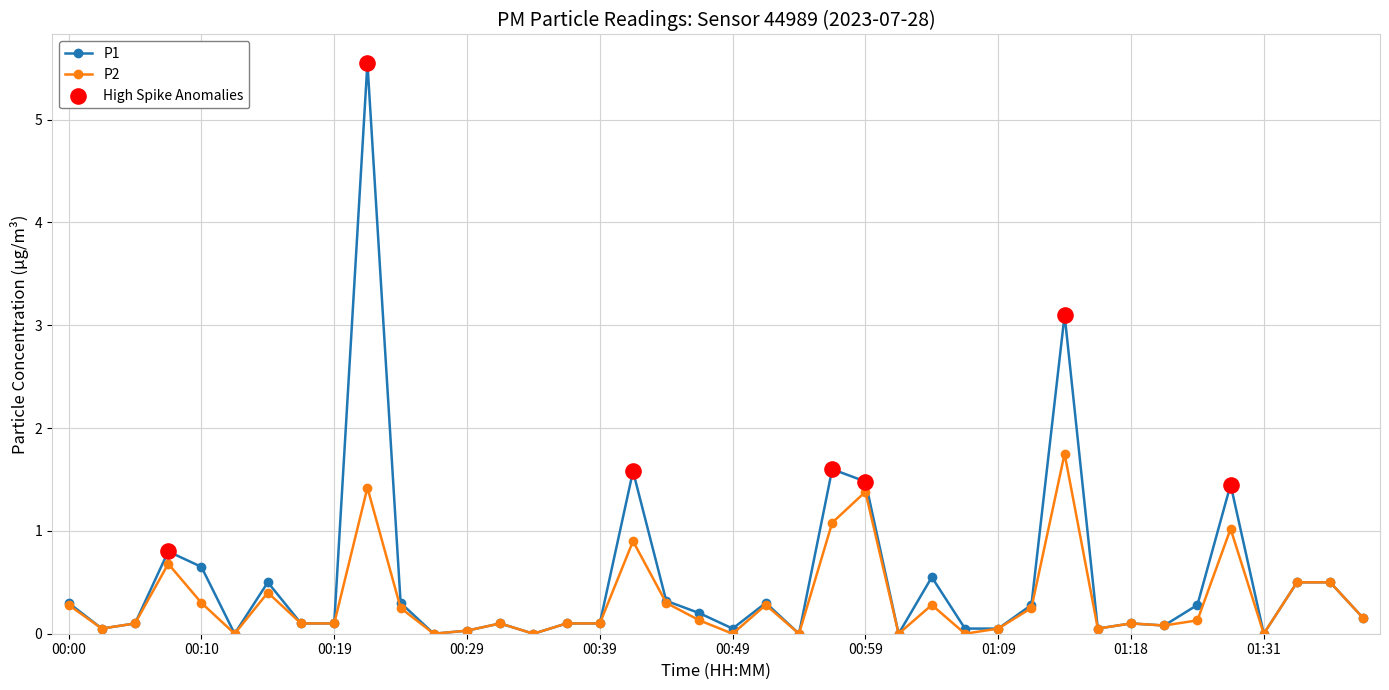

What is the value of the P1 point at the 20th from the left?

0.2